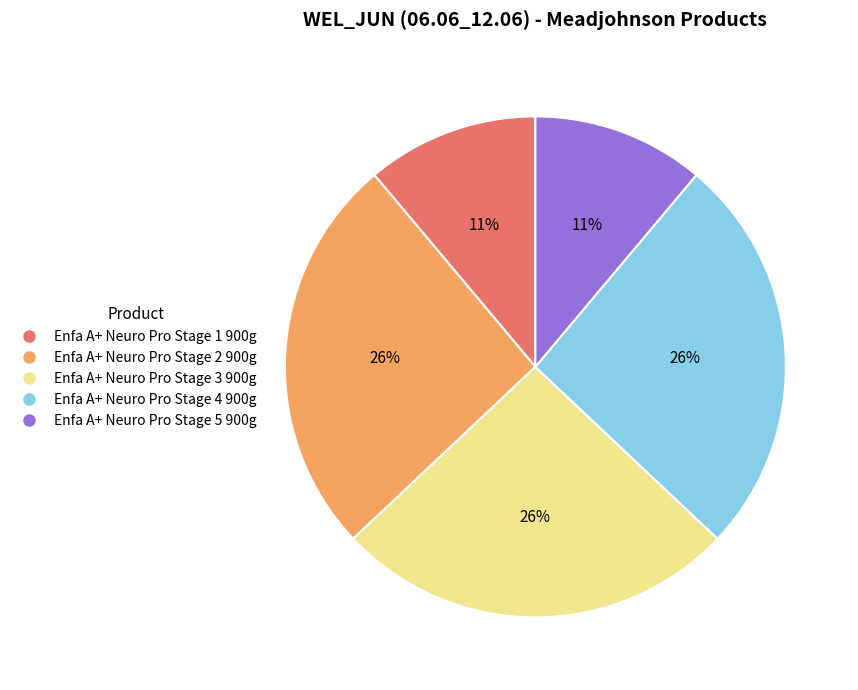

Do Enfa A+ Neuro Pro Stage 2 900g and Enfa A+ Neuro Pro Stage 3 900g together represent more than half of the pie?

Yes